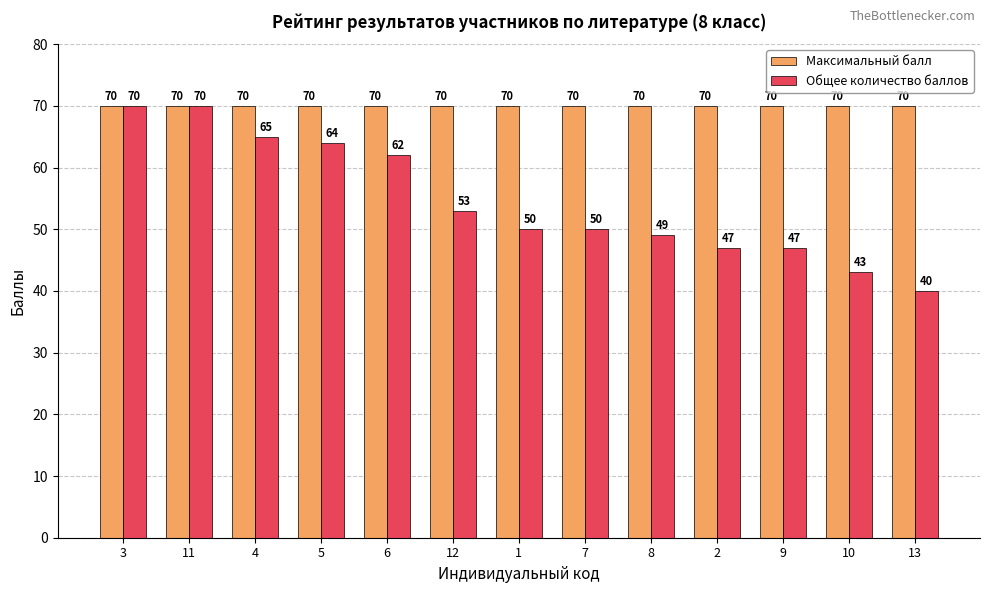

At which label does Общее количество баллов first exceed 50?

3